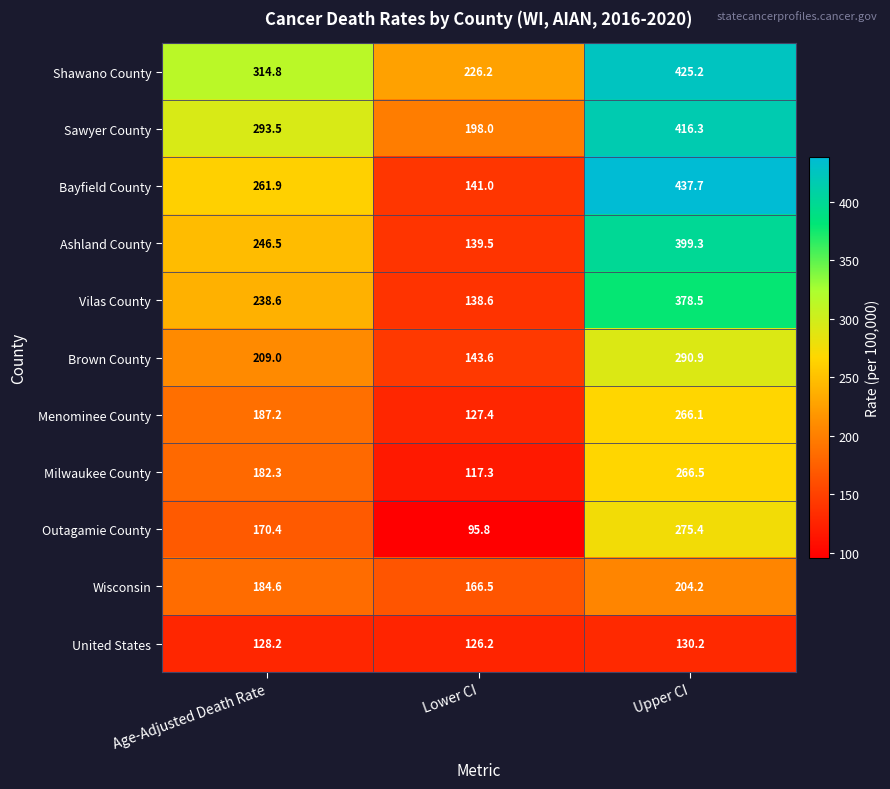

What is the minimum value shown in the chart?

95.8